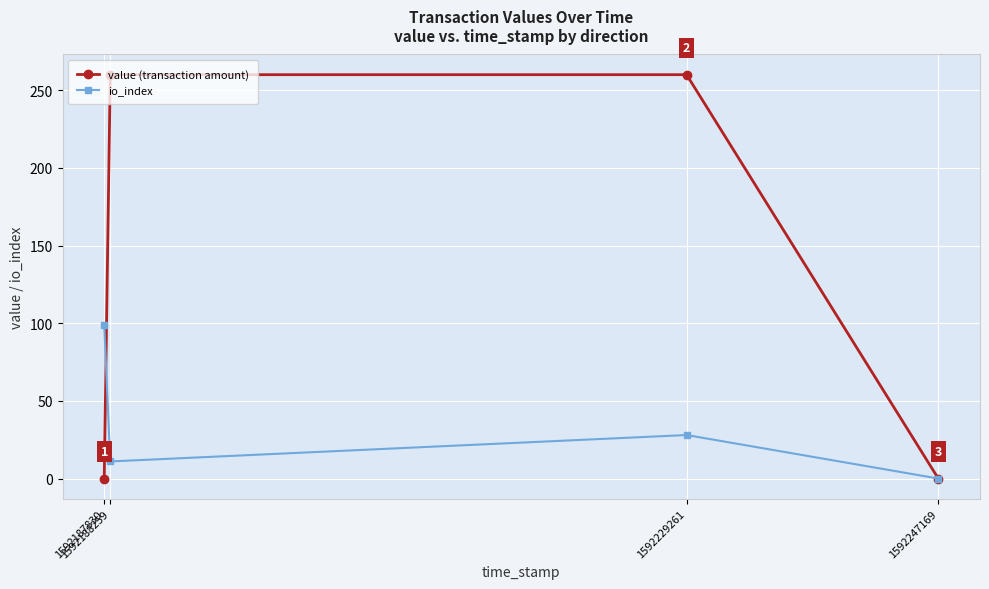

Which series has the largest range (max minus min)?

value (transaction amount)